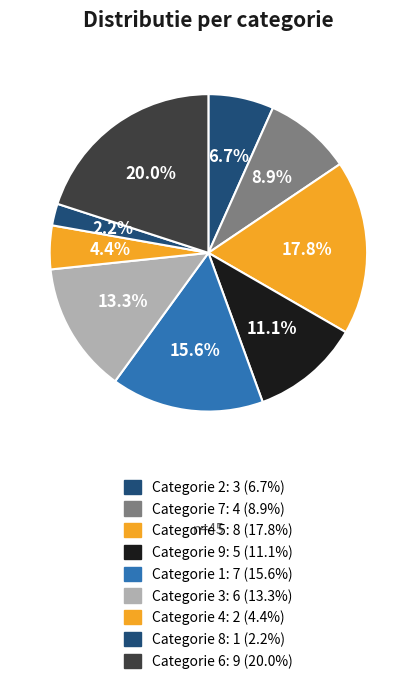

Which slice is the largest?

6